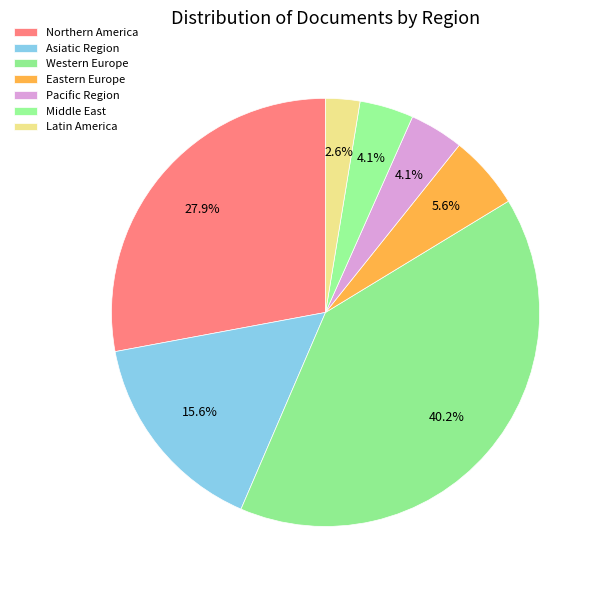

Is it true that Asiatic Region is 16% of the pie?

True